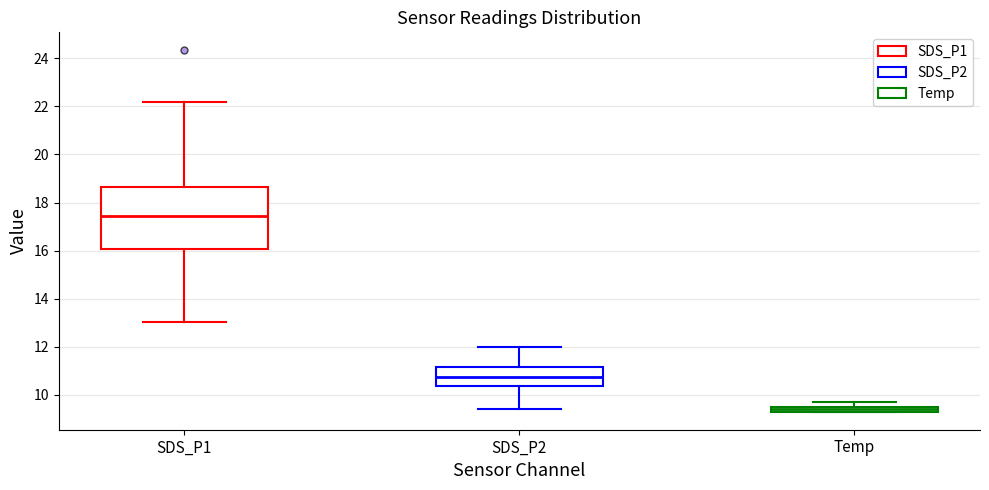

Which box has the lowest median line?

Temp